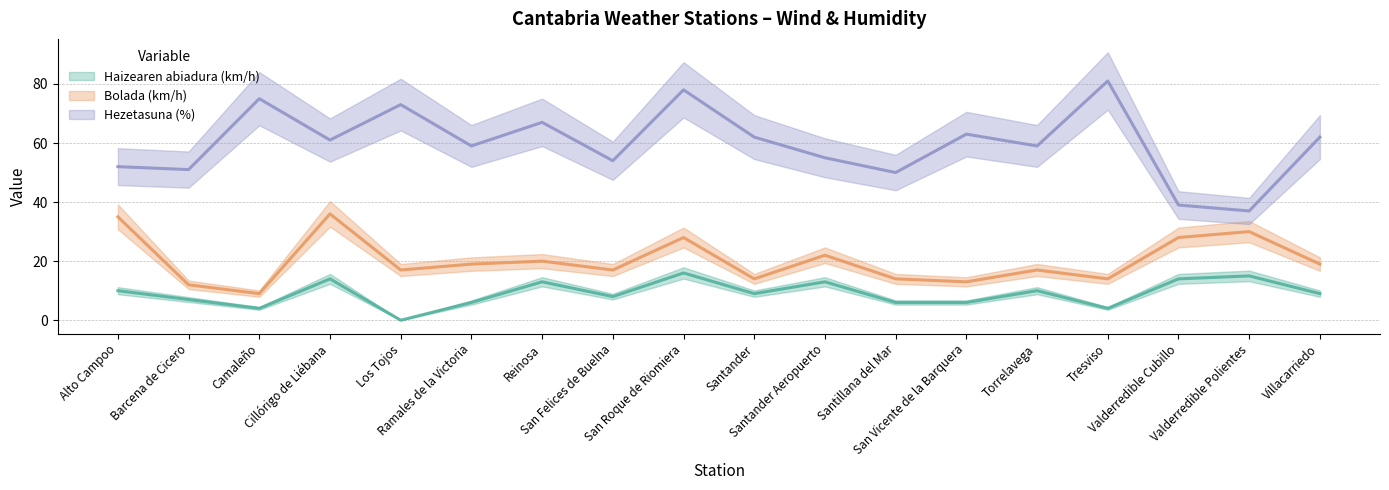

True or false: Bolada (km/h) and Hezetasuna (%) intersect in this chart.

False